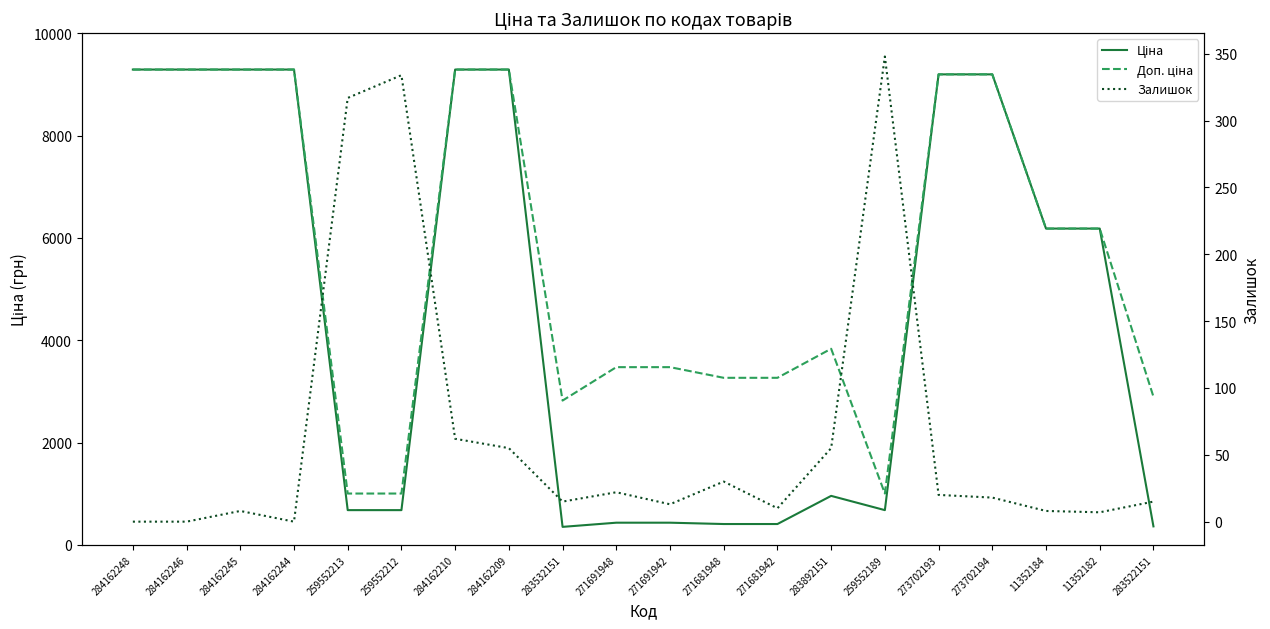

Which label corresponds to the largest value in the chart?

284162248